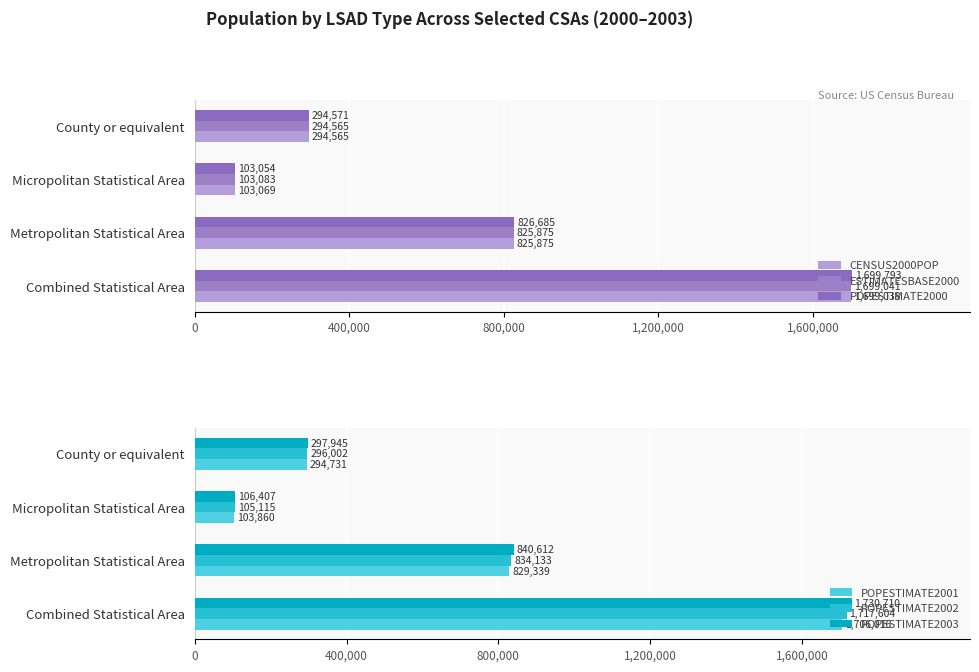

What is the difference between the maximum and minimum values in the ESTIMATESBASE2000 series?

1595958